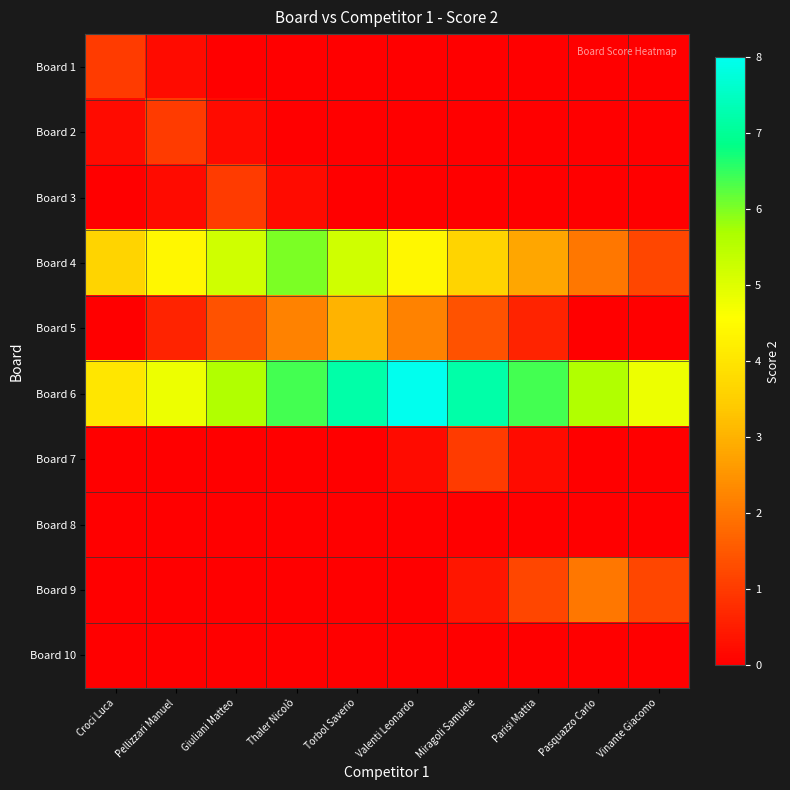

Which series has the widest spread of values?

Board 4